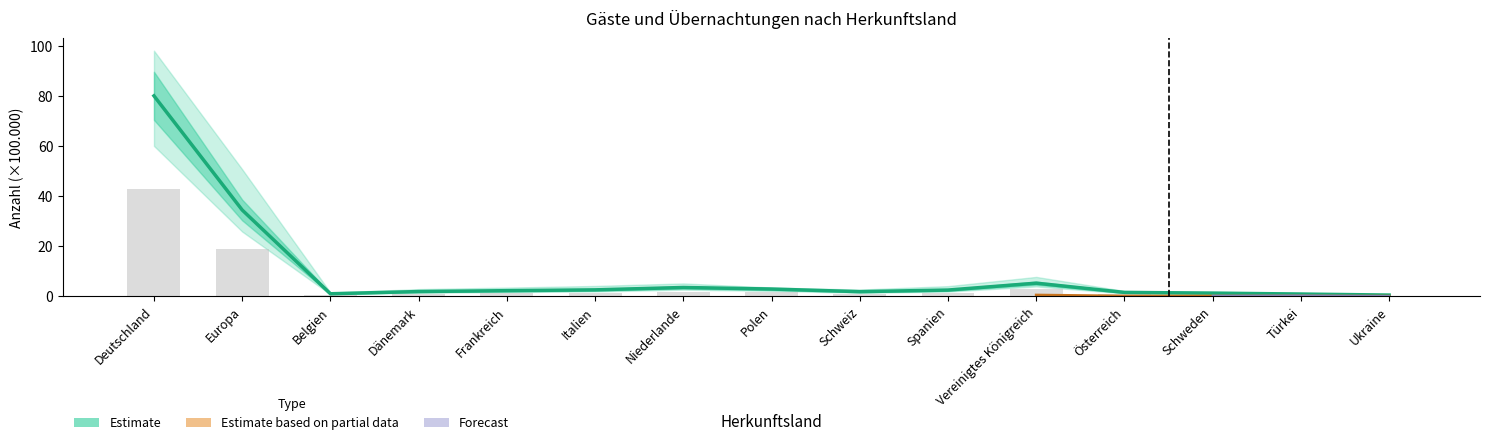

What is the difference between the maximum and minimum values in the Gäste Jan-Dez (Estimate) series?

79.5